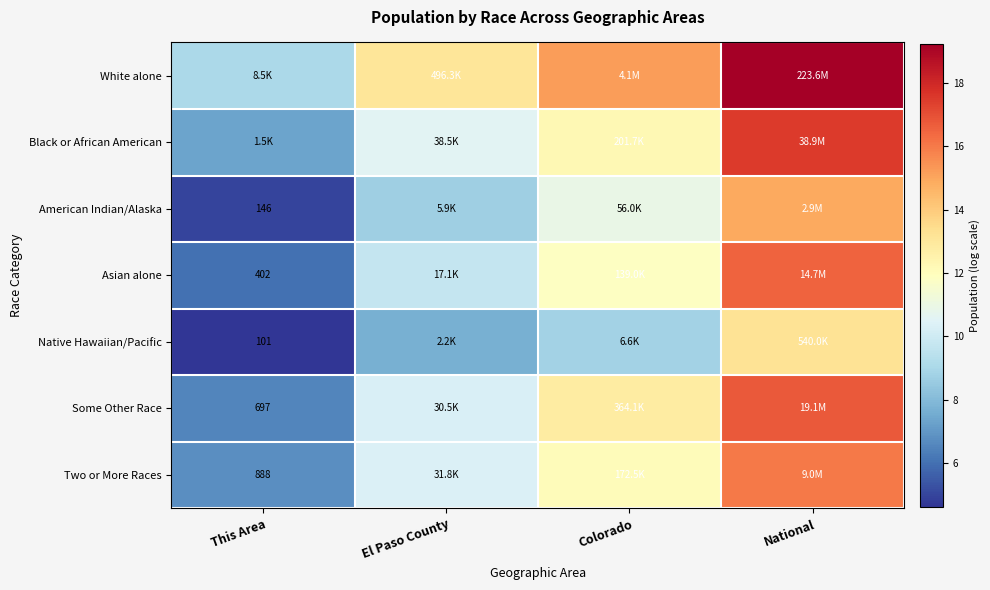

What value does the Black or African American series have at Colorado?

12.2